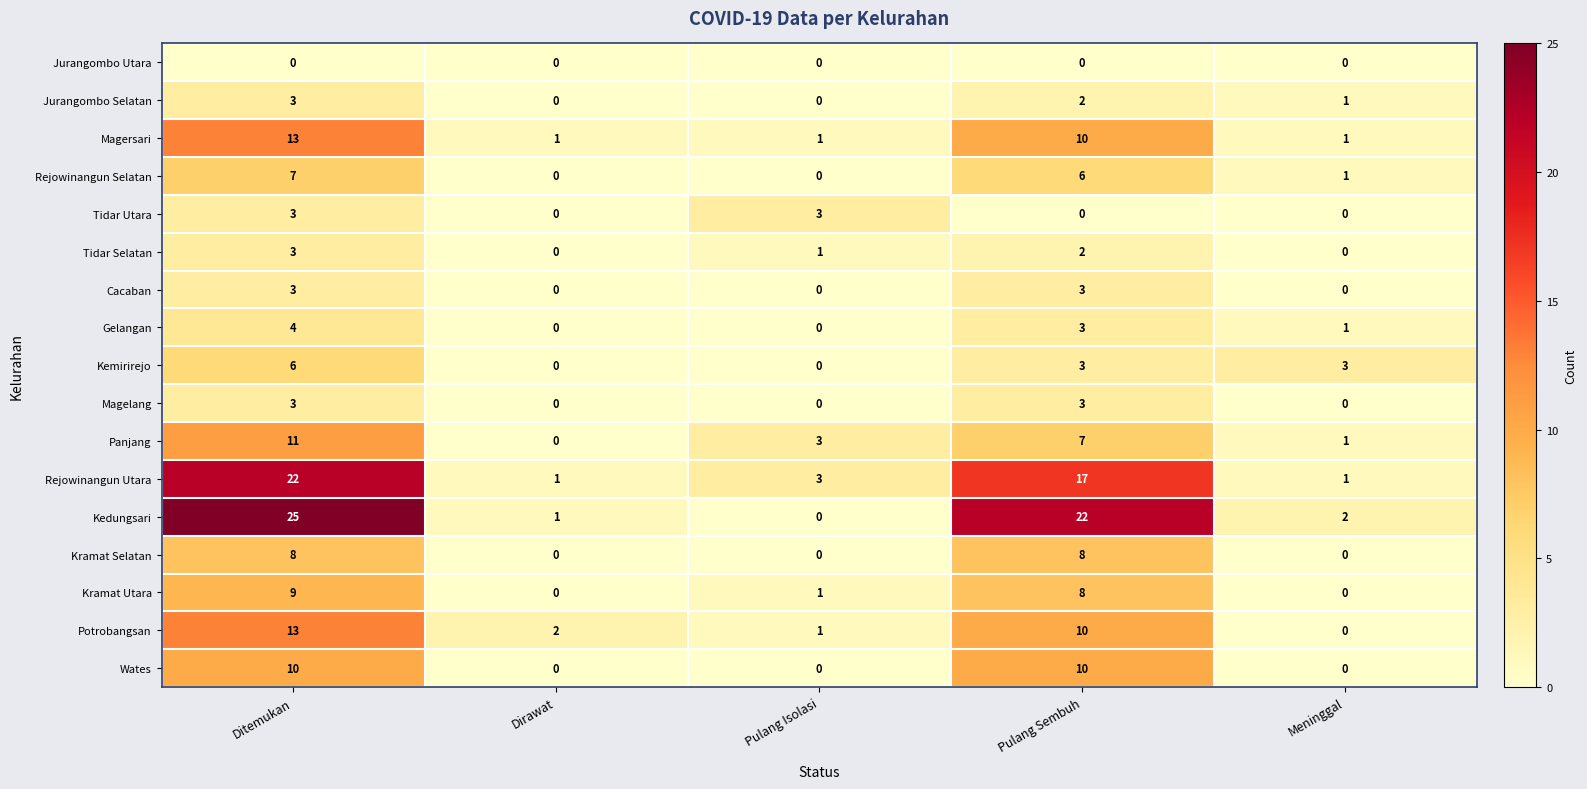

Where does the Potrobangsan series first go above 2?

Ditemukan